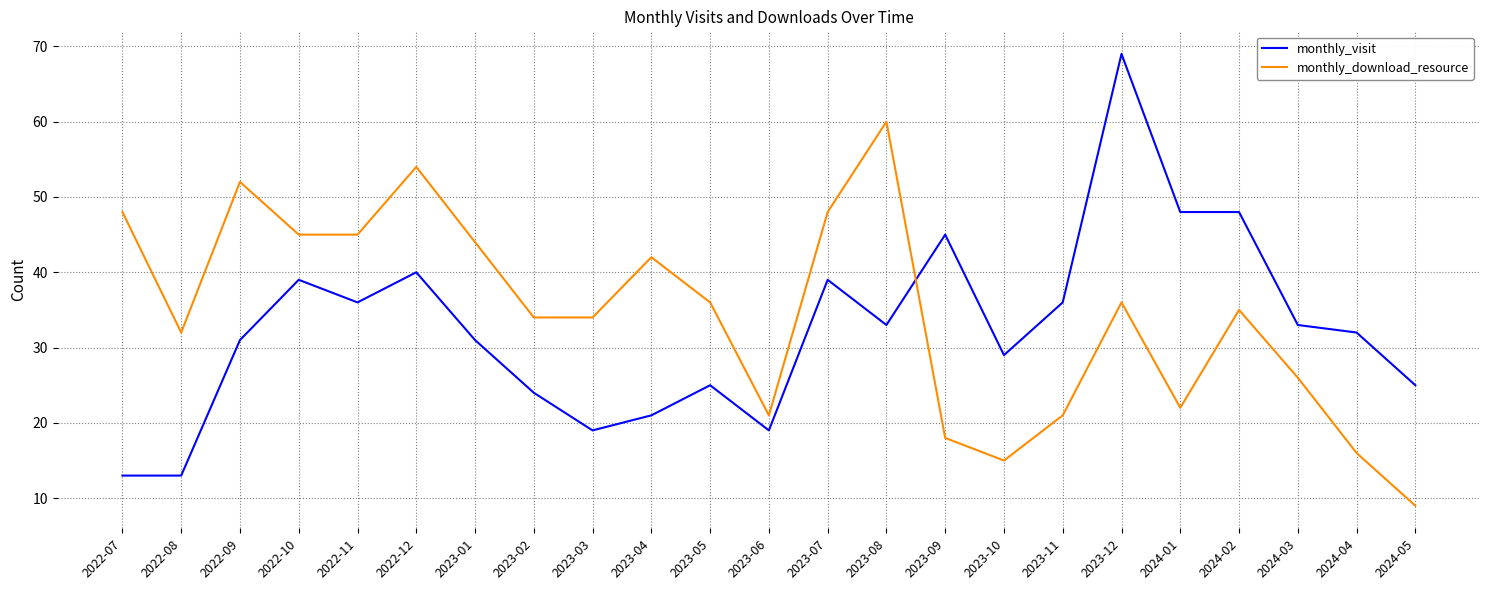

True or false: monthly_download_resource and monthly_visit cross at least once.

True